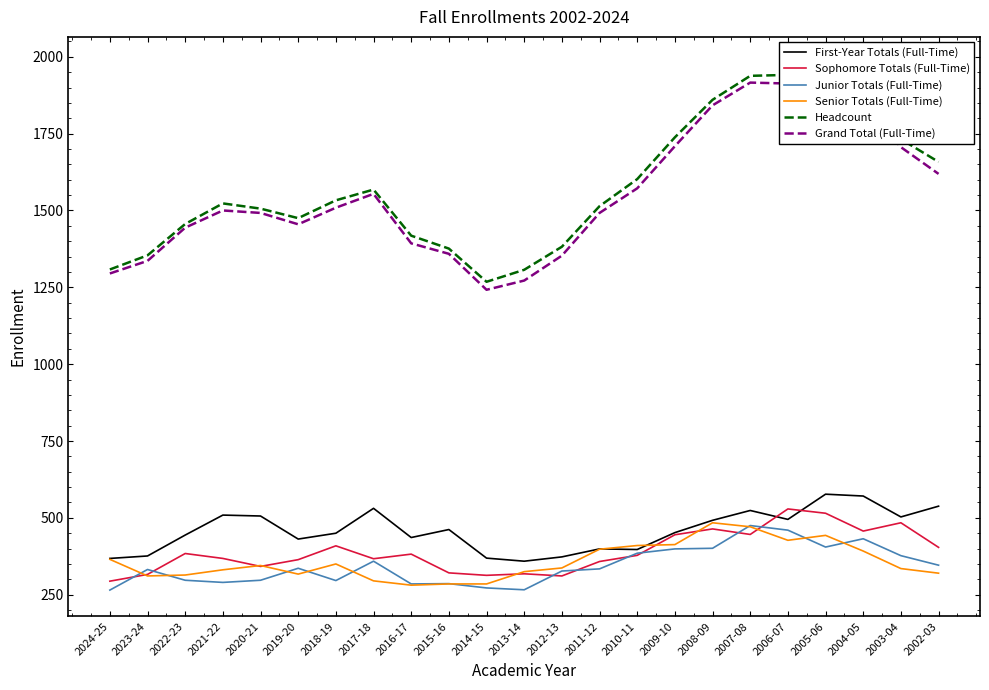

Reading right to left, what are all the values shown in this chart?

First-Year Totals (Full-Time): 538	503	571	577	495	524	492	452	397	399	373	359	369	462	436	531	450	431	506	509	444	376	368
Sophomore Totals (Full-Time): 404	484	457	515	529	446	464	445	378	358	311	318	313	321	382	367	409	364	342	368	384	316	294
Junior Totals (Full-Time): 346	377	432	405	460	475	401	399	385	334	327	266	272	286	285	359	296	336	297	290	297	332	265
Senior Totals (Full-Time): 320	335	392	443	427	471	484	413	410	398	337	325	285	285	281	295	350	317	345	331	314	311	365
Headcount: 1658	1732	1867	1979	1941	1938	1860	1738	1602	1514	1382	1307	1268	1376	1418	1568	1533	1475	1506	1523	1456	1354	1308
Grand Total (Full-Time): 1619	1706	1852	1941	1913	1916	1842	1709	1572	1492	1353	1272	1242	1359	1393	1554	1509	1455	1492	1500	1444	1336	1295